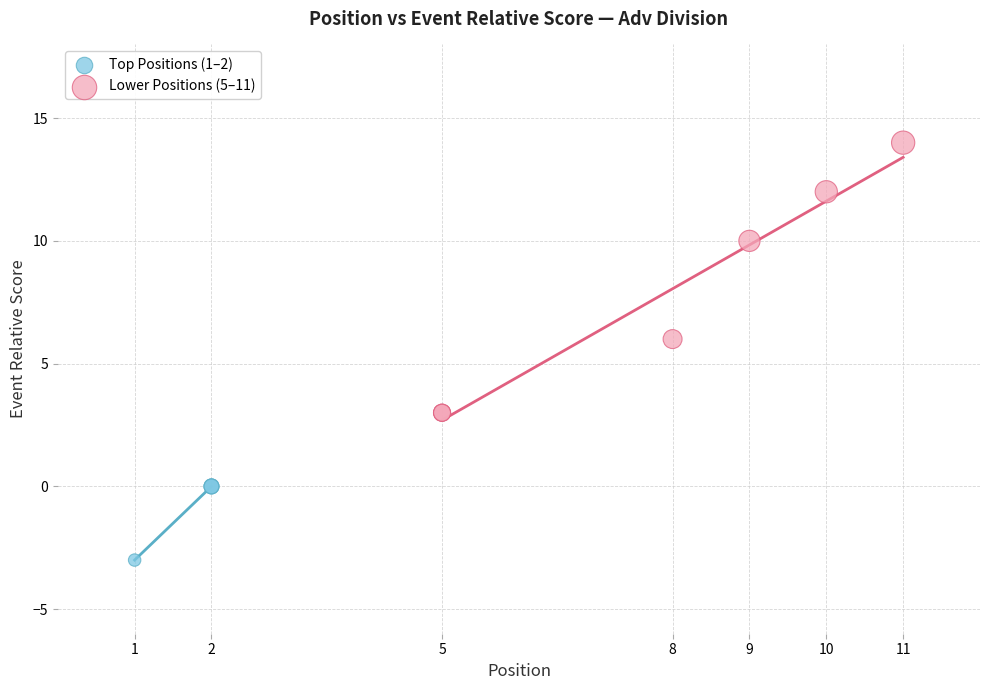

Which series has the largest Y range (max minus min)?

Lower Positions (5–11)